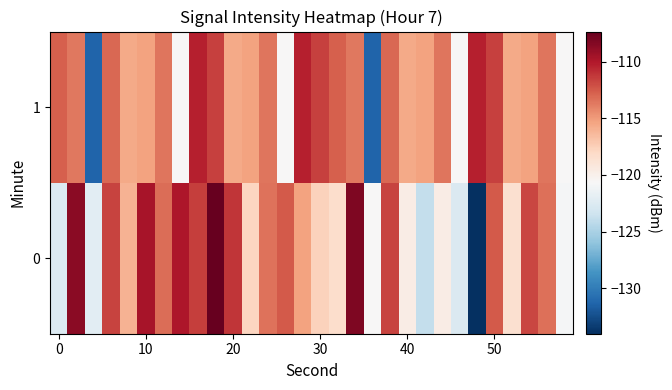

What is the maximum value shown in the chart?

-107.3